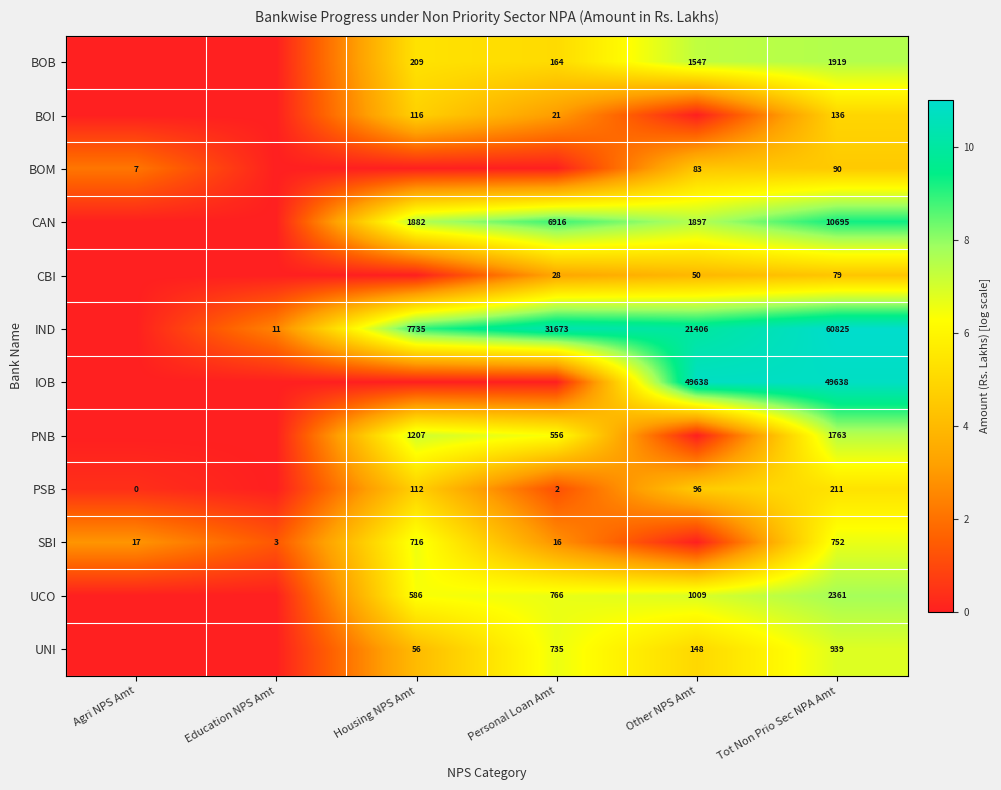

What is the spread (max minus min) of values at Agri NPS Amt?

2.9